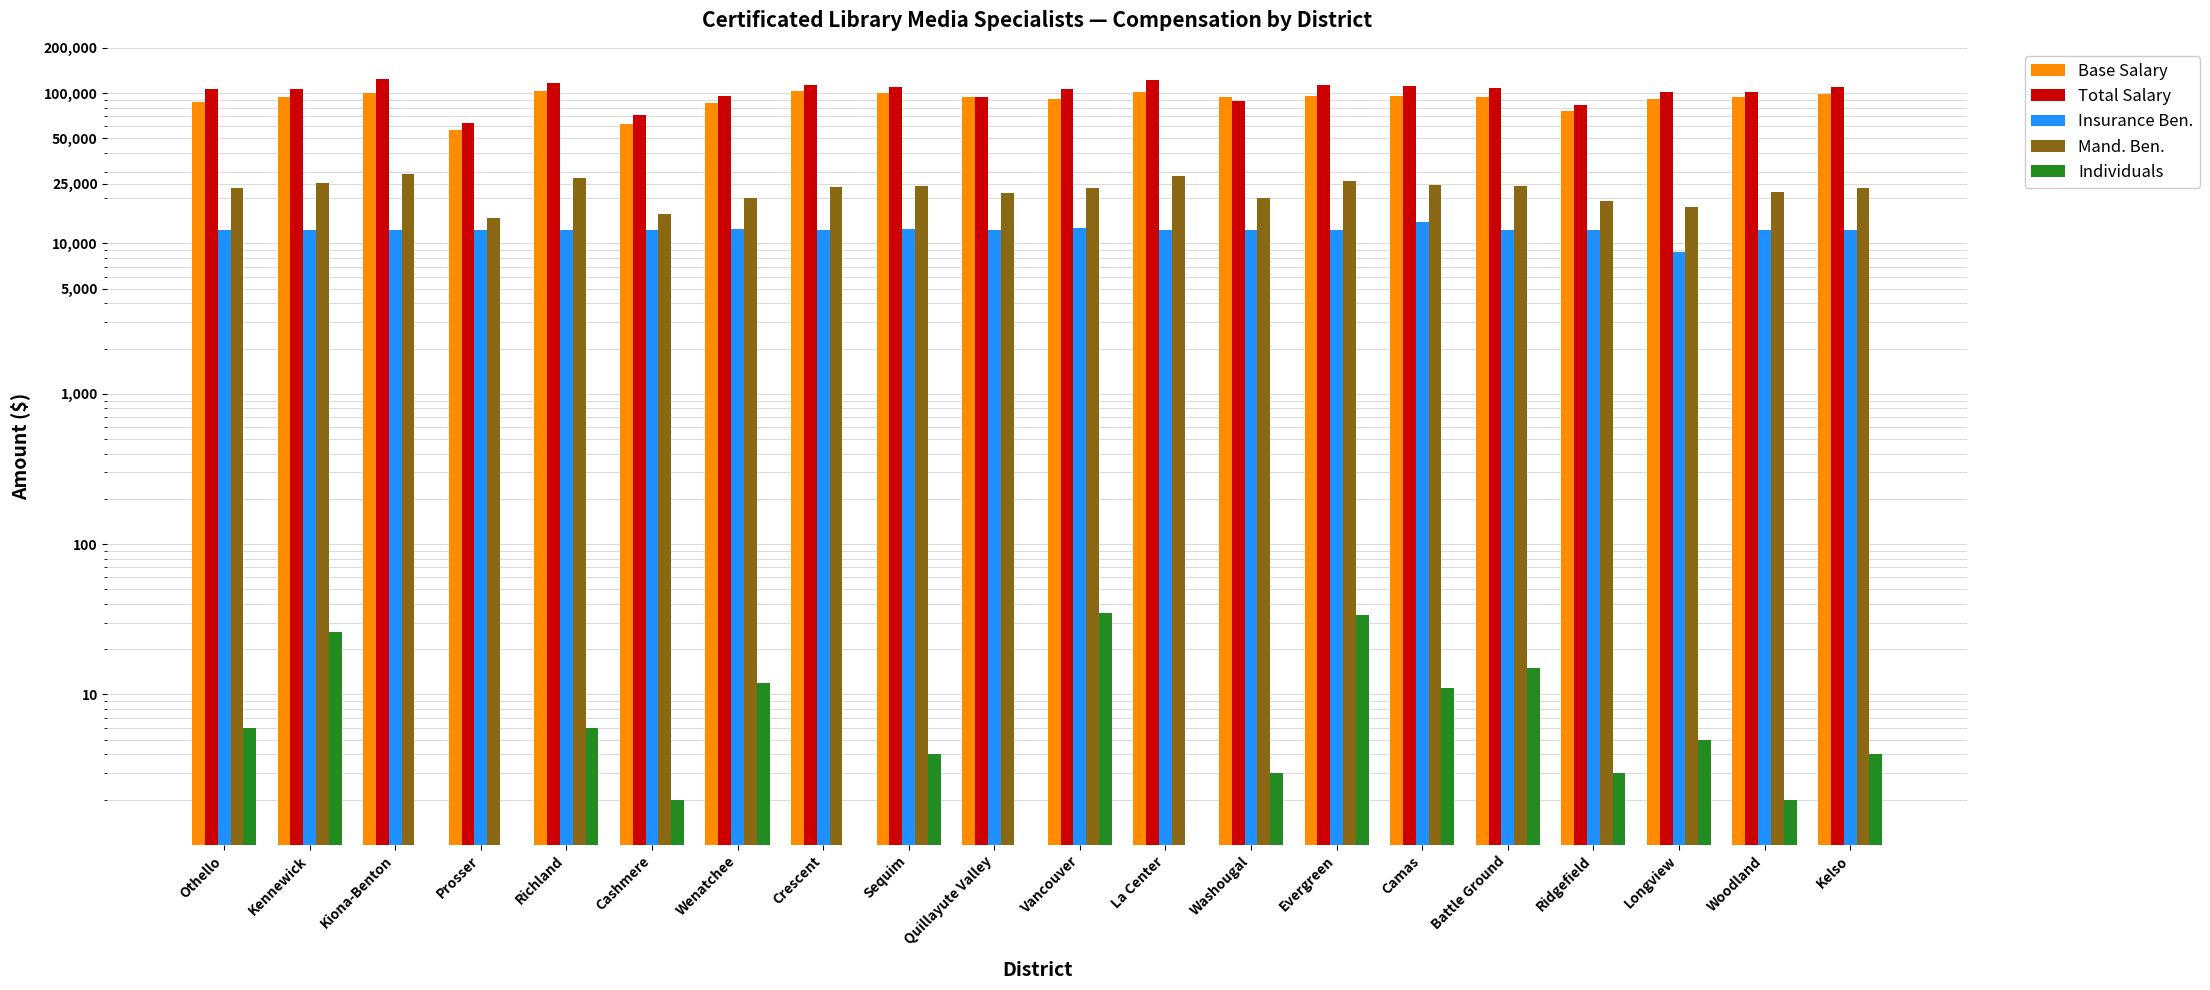

Reading right to left, list all the values displayed in this chart.

Base Salary: 98417	94073	91597	76023	93973	94960	96356	94314	102432	90747	94476	100810	103260	86252	62557	103055	57197	100428	94455	86723
Total Salary: 109035	101525	102259	83270	107963	111728	113292	87964	121698	106783	94476	109130	113318	95132	71363	116933	63347	124443	107196	107040
Insurance Ben.: 12312	12312	8794	12312	12312	13851	12312	12312	12312	12627	12312	12462	12312	12557	12312	12312	12312	12312	12373	12312
Mand. Ben.: 23481	21979	17339	19221	24204	24391	26064	19991	27966	23374	21676	24132	23898	20154	15646	27080	14834	29024	25174	23293
Individuals: 4	2	5	3	15	11	34	3	1	35	1	4	1	12	2	6	1	1	26	6